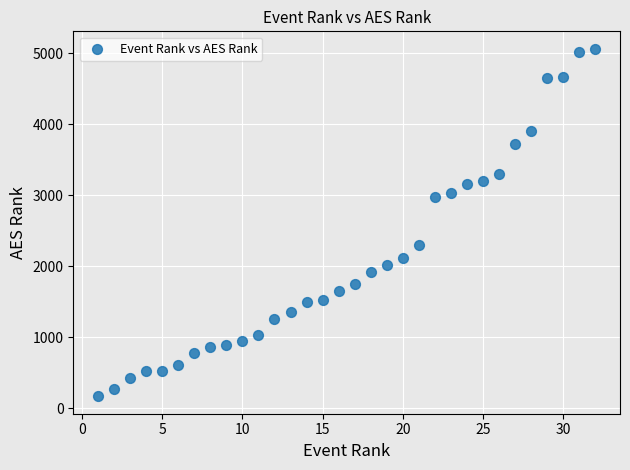

What is the range of Y values (max minus min)?

4902